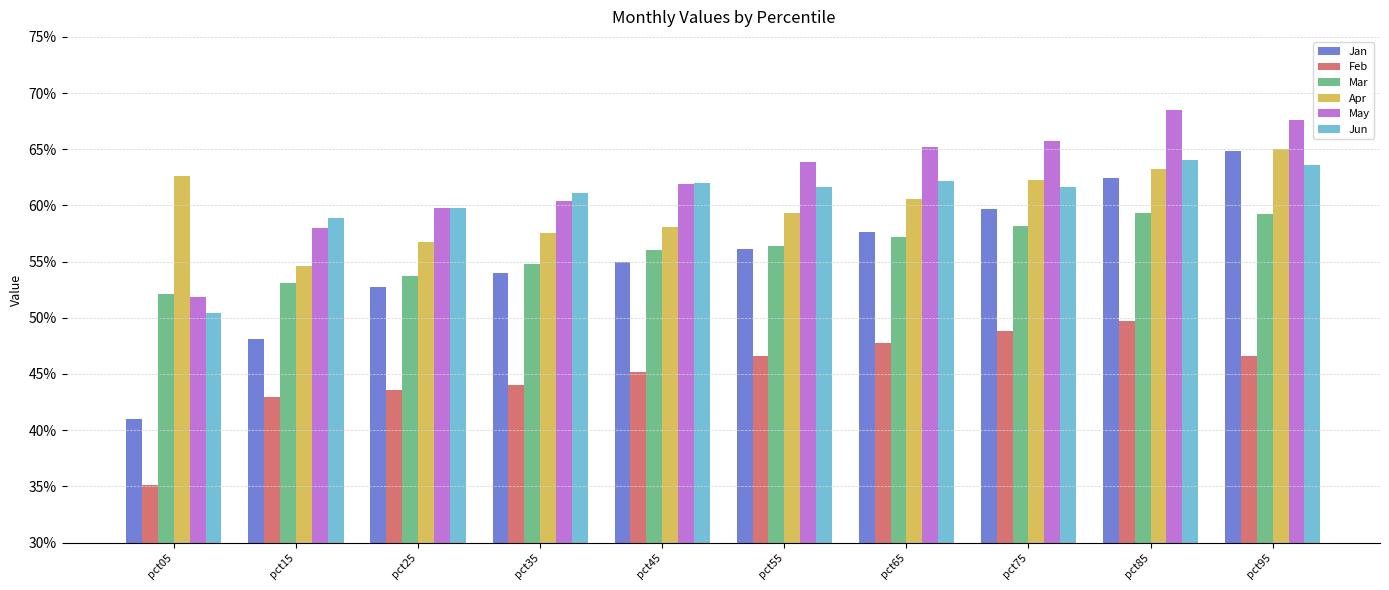

At how many categories does at least one series exceed 0?

10